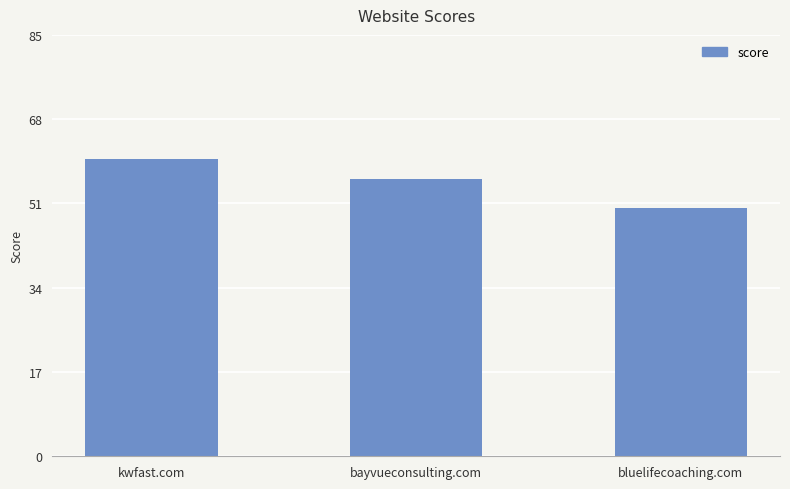

What position from the right is bayvueconsulting.com?

2